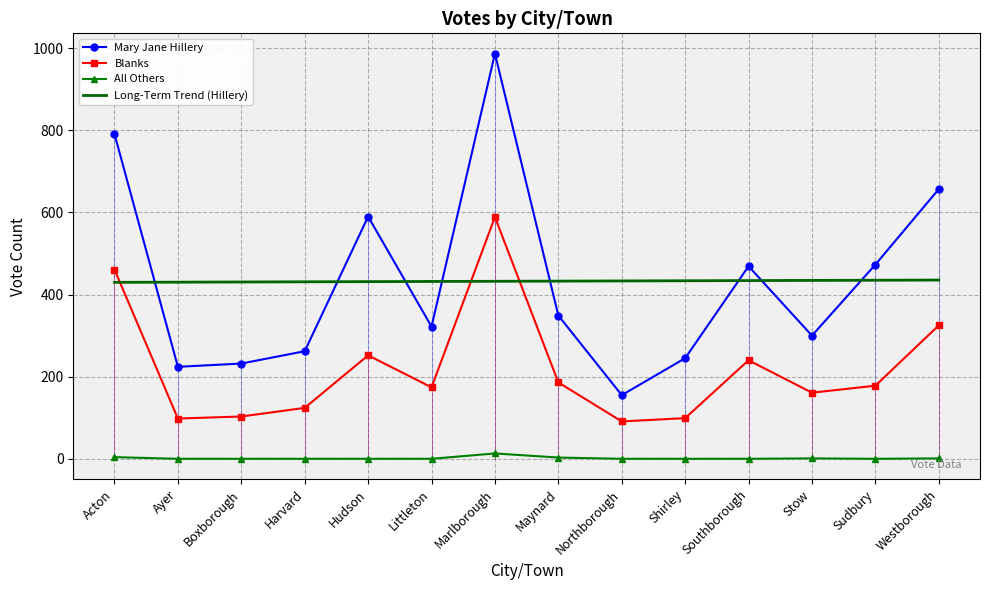

Which series ends up on top after the final intersection of Long-Term Trend (Hillery) and Mary Jane Hillery?

Mary Jane Hillery